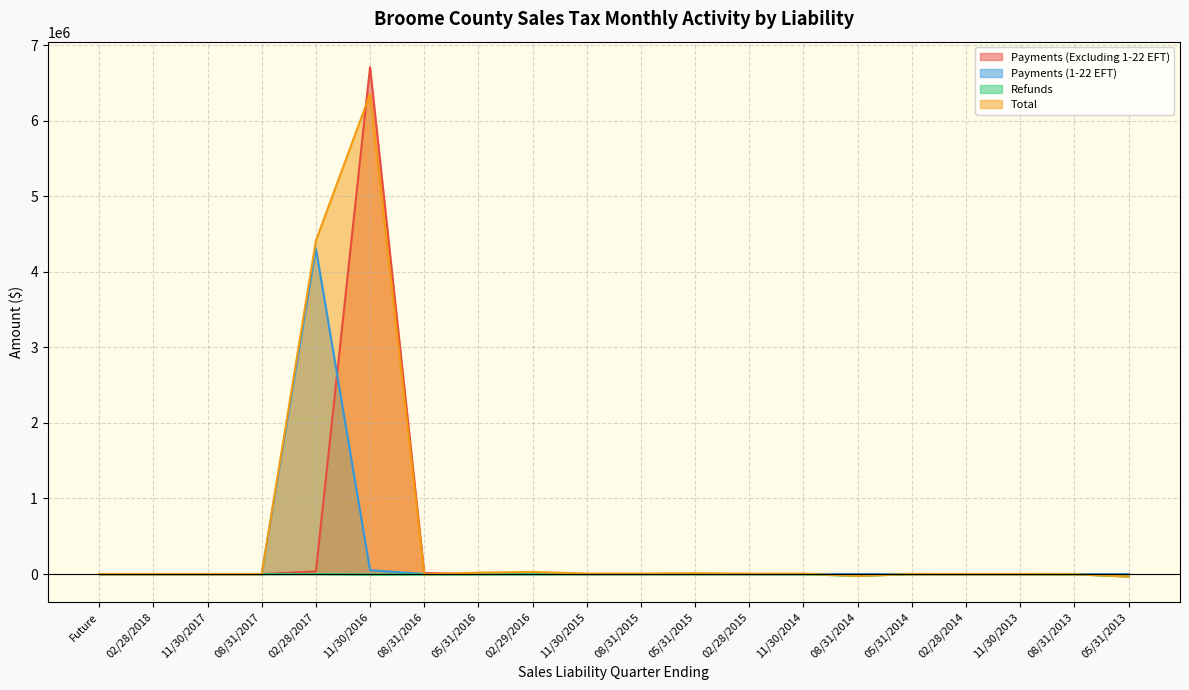

What position from the right is 08/31/2017?

17